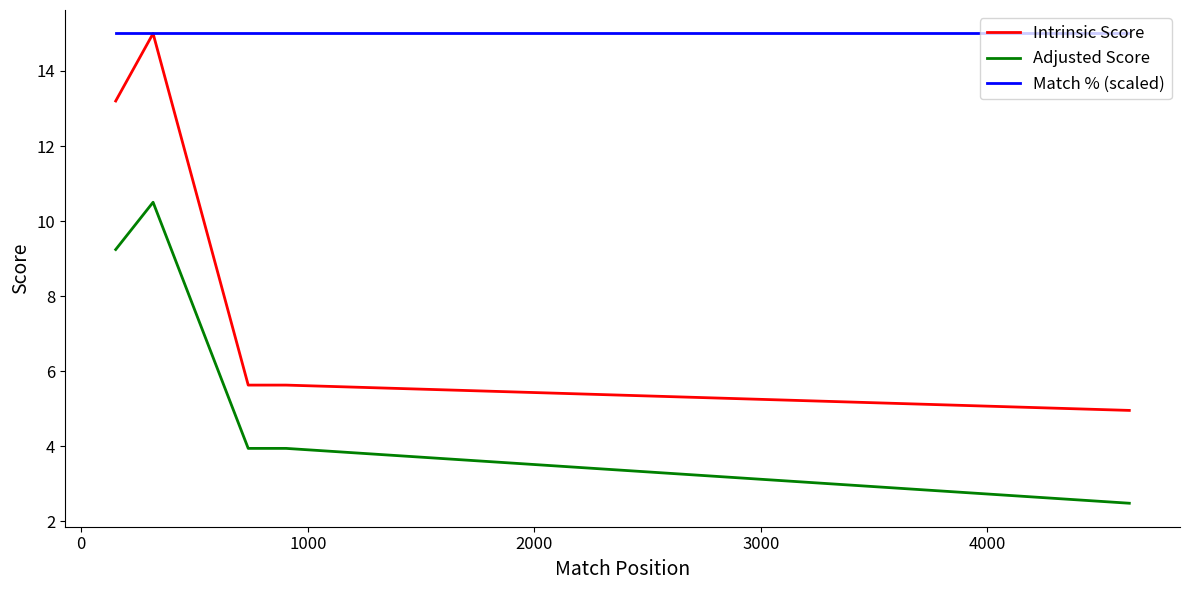

What is the greatest value displayed?

15.0